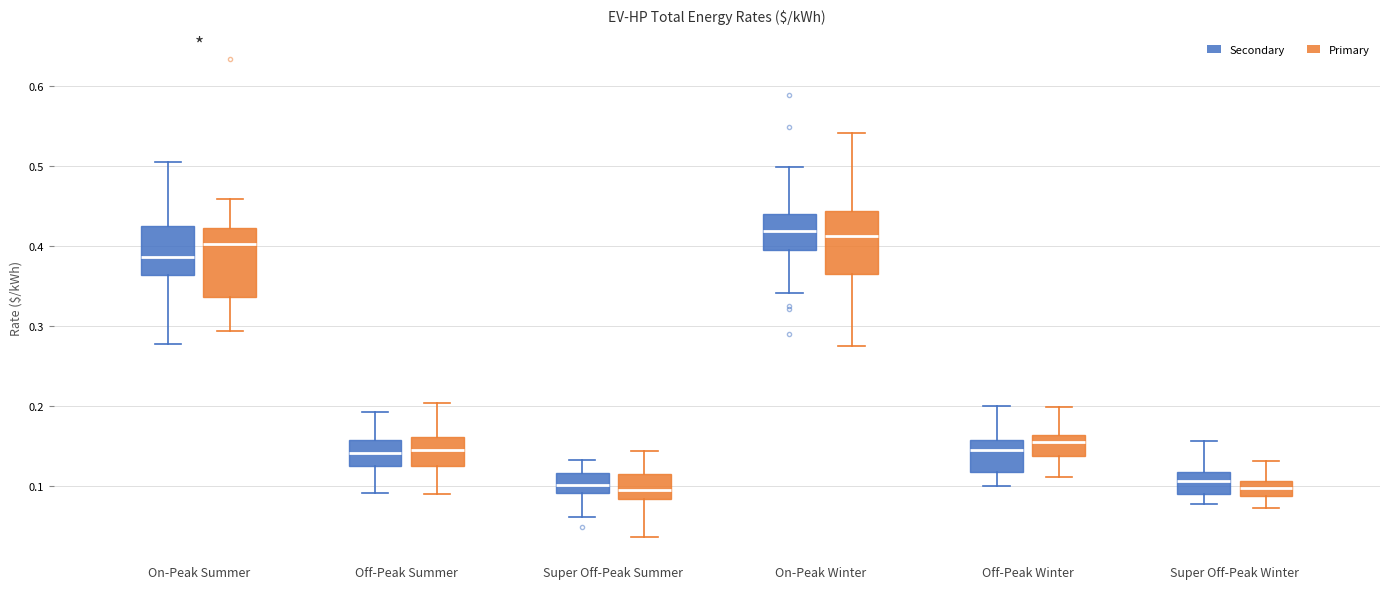

Where does the median line of the box for On-Peak Summer (Primary) sit on the y-axis? The values are not printed on the chart, so give them approximately, as read against the axis.

0.40